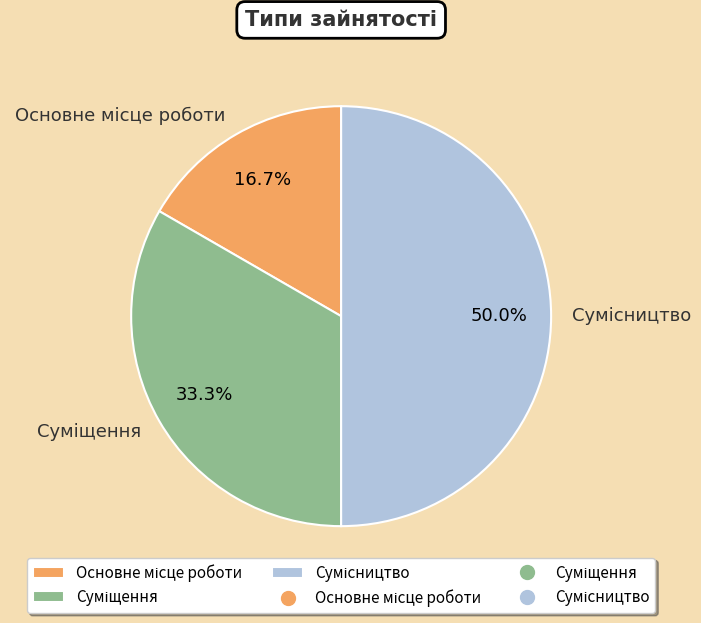

What is the change in value from Основне місце роботи to Сумісництво?

+2